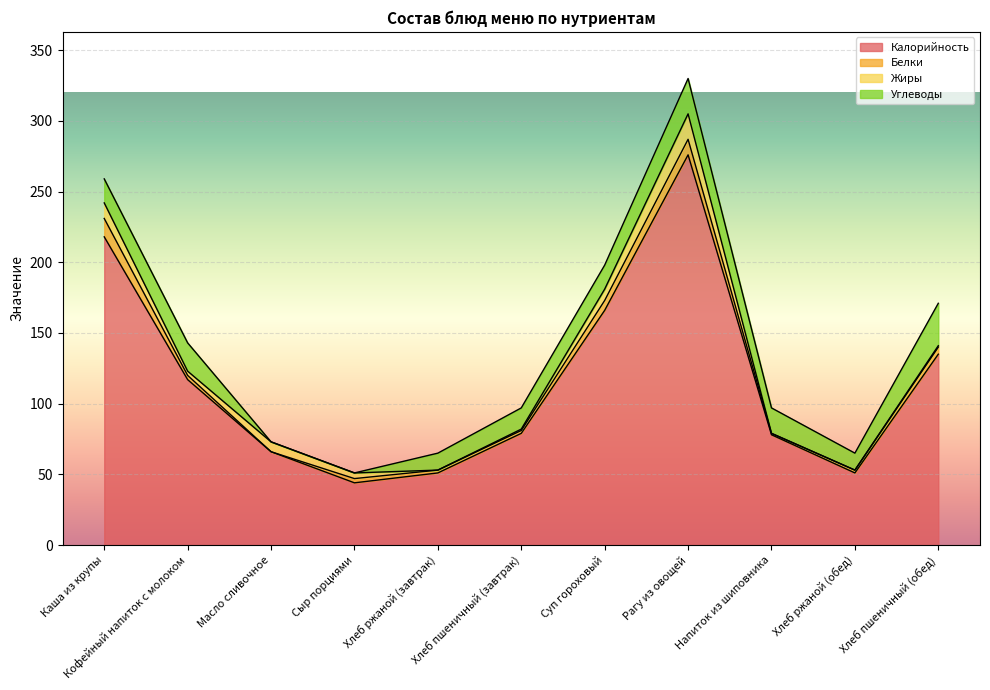

What is the label of the 3rd point from the left?

Масло сливочное